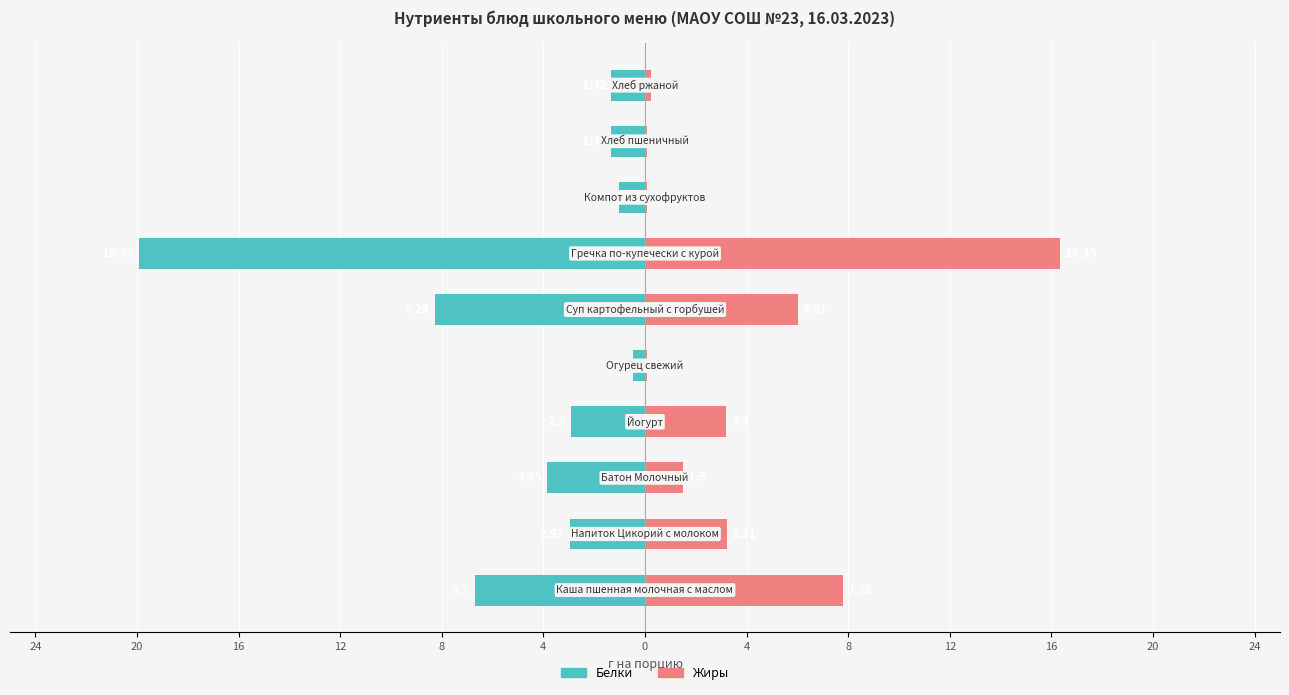

Reading right to left, list all the values displayed in this chart.

Белки: -1.3	-1.3	-1.0	-19.9	-8.3	-0.5	-2.9	-3.9	-3.0	-6.7
Жиры: 0.2	0.1	0.1	16.4	6.0	0.1	3.2	1.5	3.2	7.8